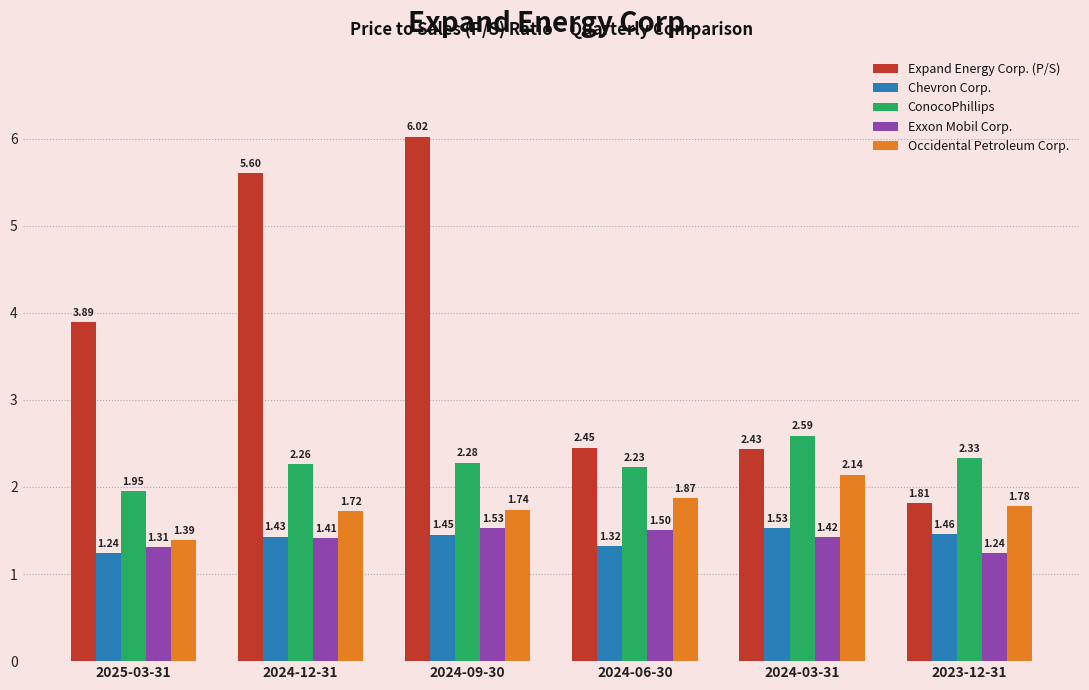

What is the spread (max minus min) of values at 2024-06-30?

1.1